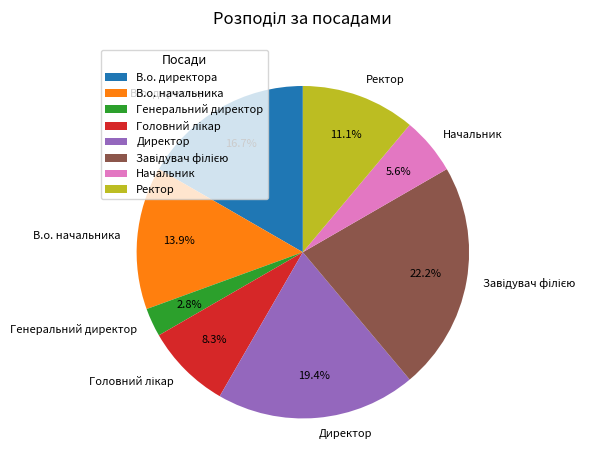

What percentage is NOT represented by Ректор?

88.9%